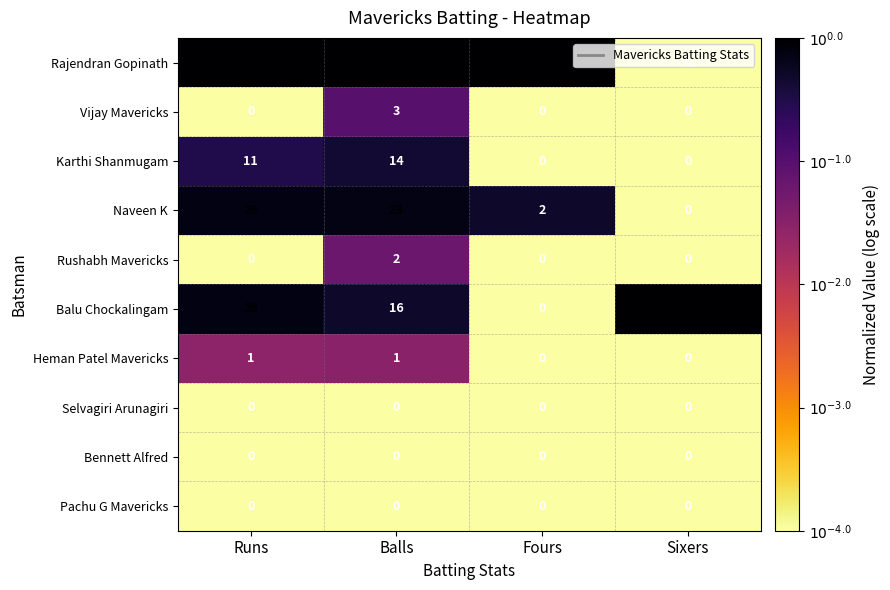

How many data points in Rajendran Gopinath are less than 32?

2